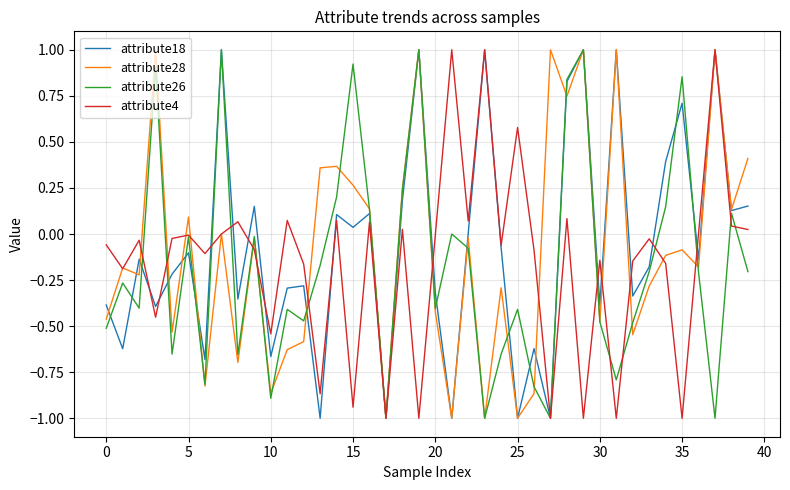

What is the highest value of the attribute4 series?

1.0